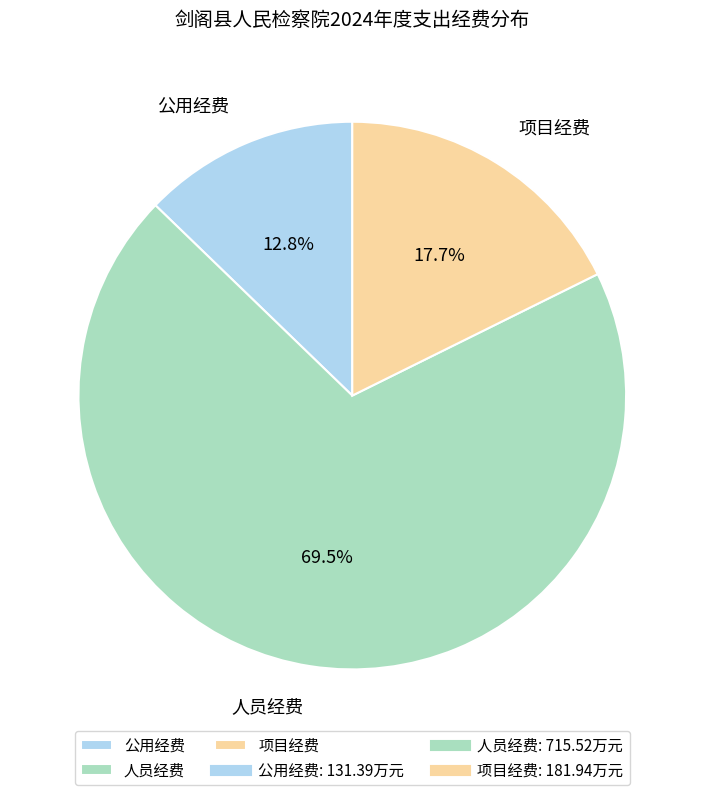

Do 人员经费 and 公用经费 together represent more than half of the pie?

Yes